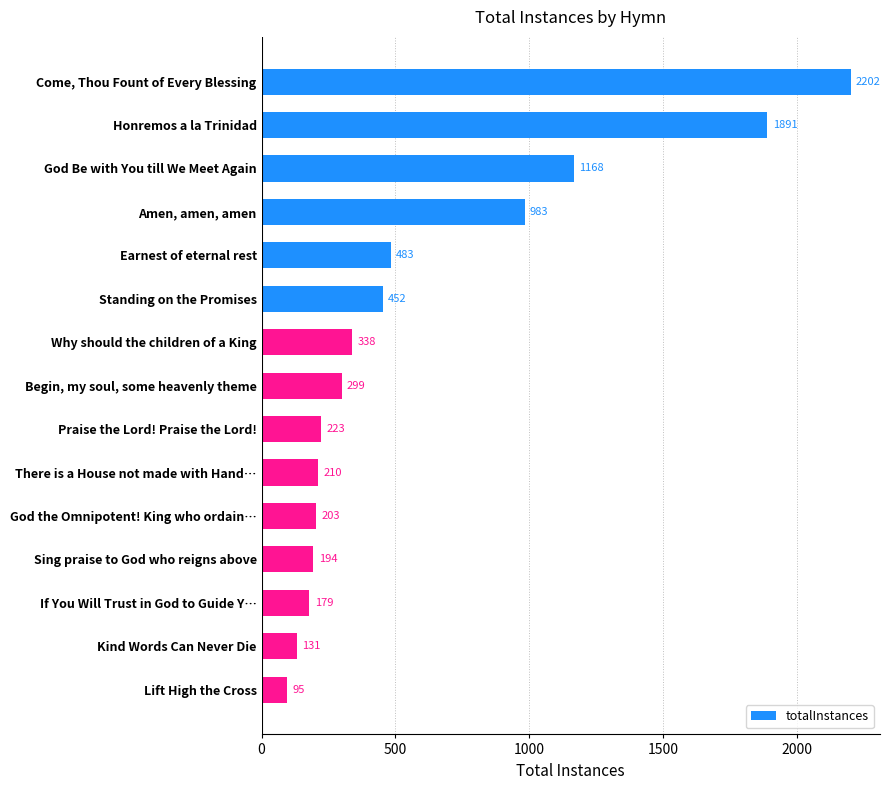

List the labels in order of value, smallest first.

Lift High the Cross, Kind Words Can Never Die, If You Will Trust in God to Guide Y…, Sing praise to God who reigns above, God the Omnipotent! King who ordain…, There is a House not made with Hand…, Praise the Lord! Praise the Lord!, Begin, my soul, some heavenly theme, Why should the children of a King, Standing on the Promises, Earnest of eternal rest, Amen, amen, amen, God Be with You till We Meet Again, Honremos a la Trinidad, Come, Thou Fount of Every Blessing